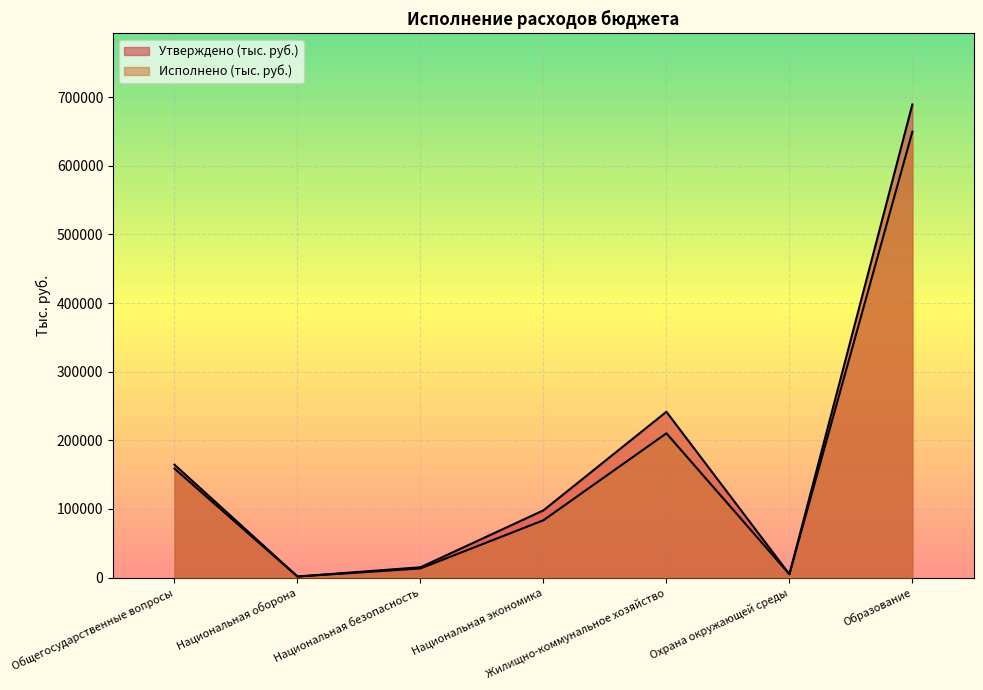

Rank the series by their maximum value, from highest to lowest.

Утверждено (тыс. руб.), Исполнено (тыс. руб.)